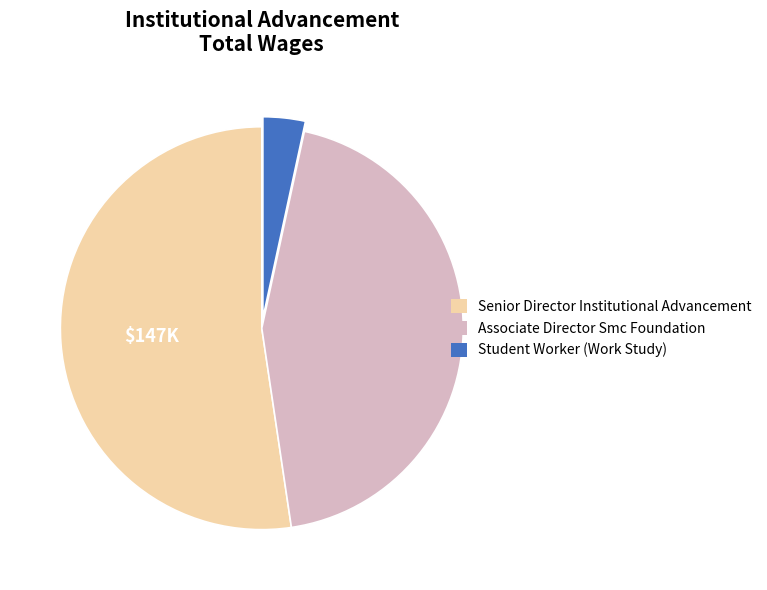

Rank the categories by value from highest to lowest.

Senior Director Institutional Advancement, Associate Director Smc Foundation, Student Worker (Work Study)